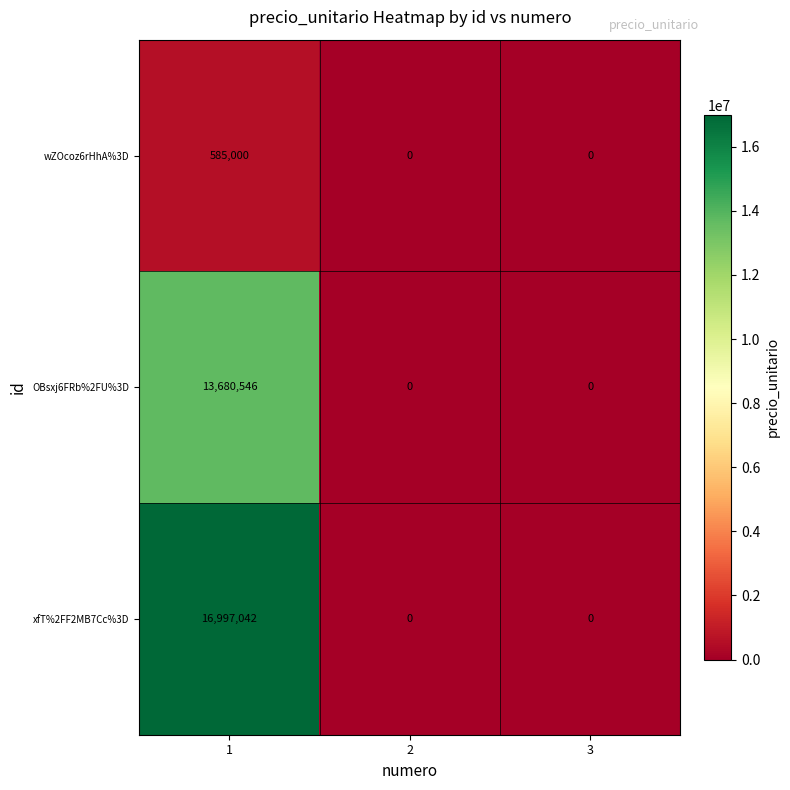

List the series in order of their overall mean, highest first.

xfT%2FF2MB7Cc%3D, OBsxj6FRb%2FU%3D, wZOcoz6rHhA%3D